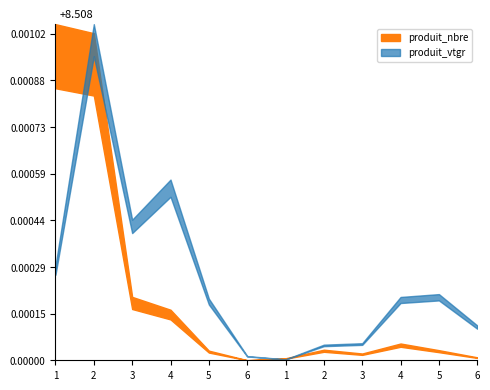

True or false: produit_nbre and produit_vtgr intersect in this chart.

True